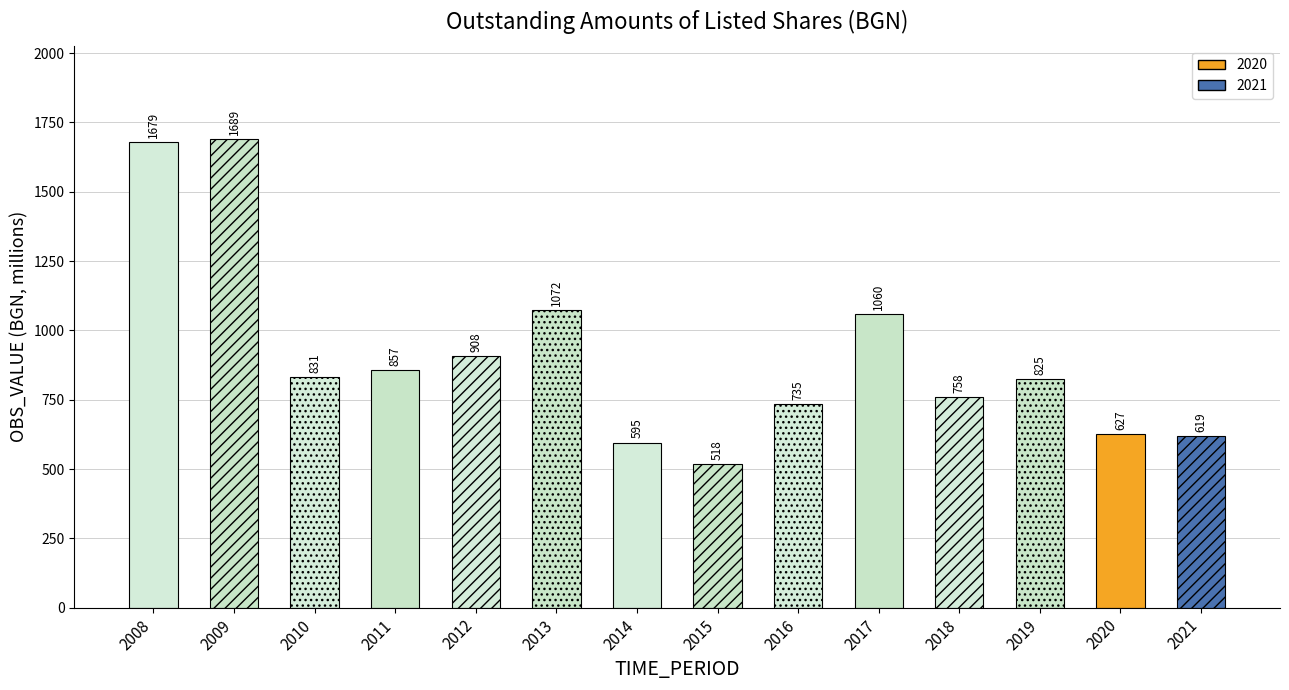

Which has a higher value, 2012 or 2018?

2012